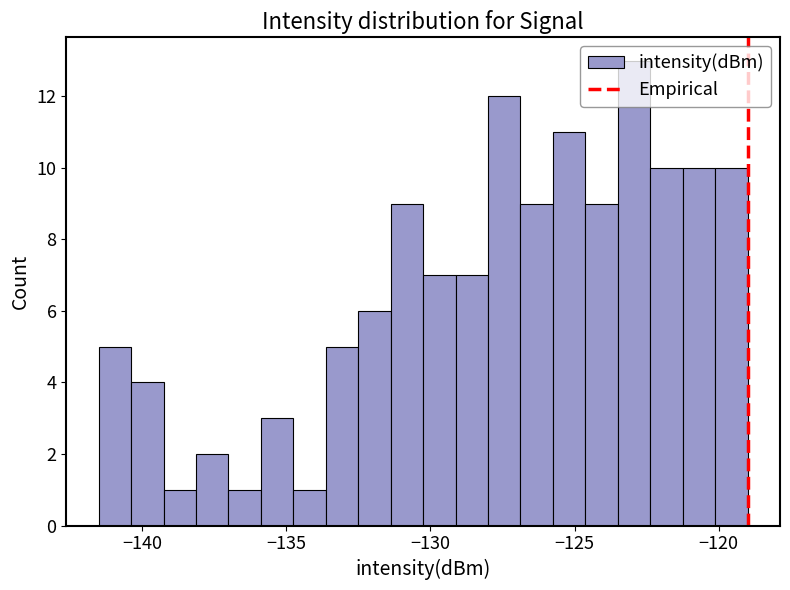

Around what value on the x-axis is the tallest bar? Give the approximate position of its centre, as read against the axis.

-123.0